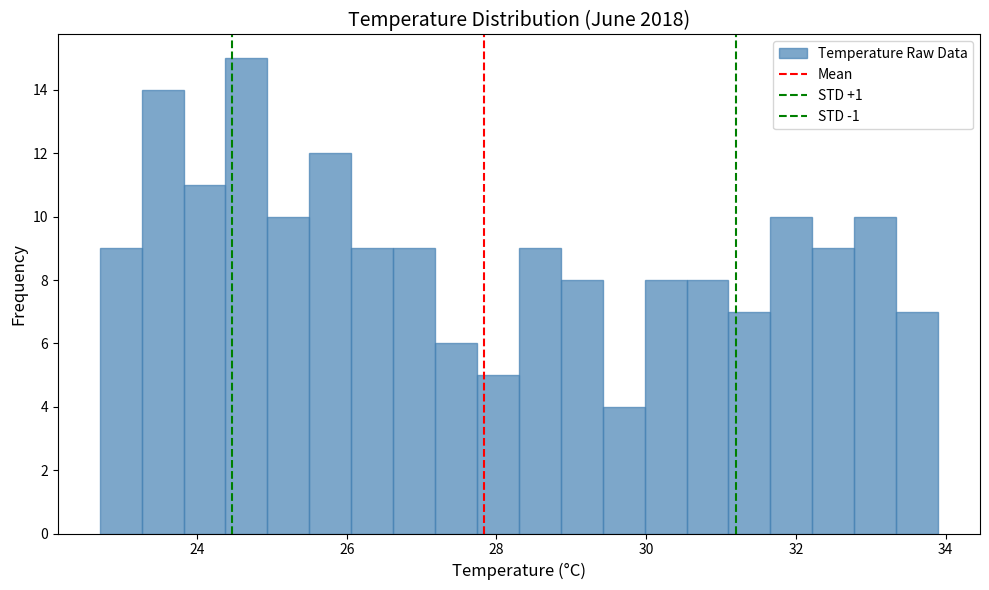

Read against the x-axis, roughly where is the centre of the tallest bar?

24.6